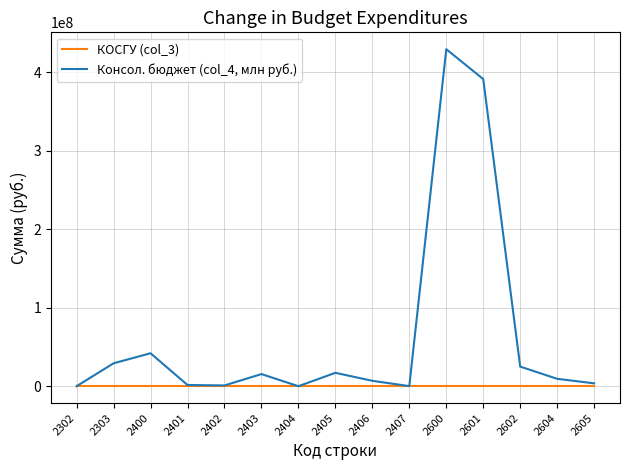

Which series has the widest spread of values?

Консол. бюджет (col_4, млн руб.)